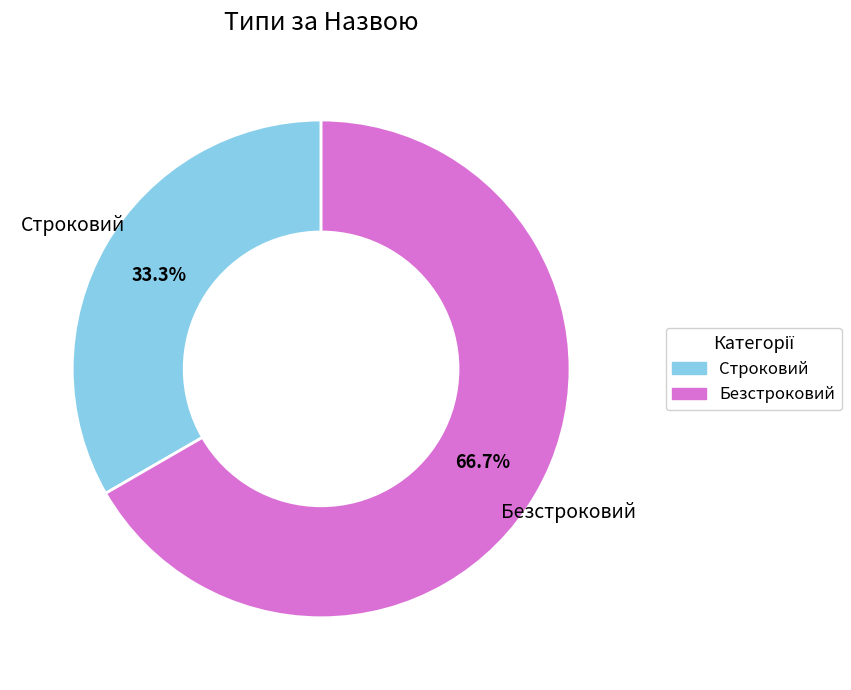

What percentage is the Строковий slice, to the nearest percent?

33%